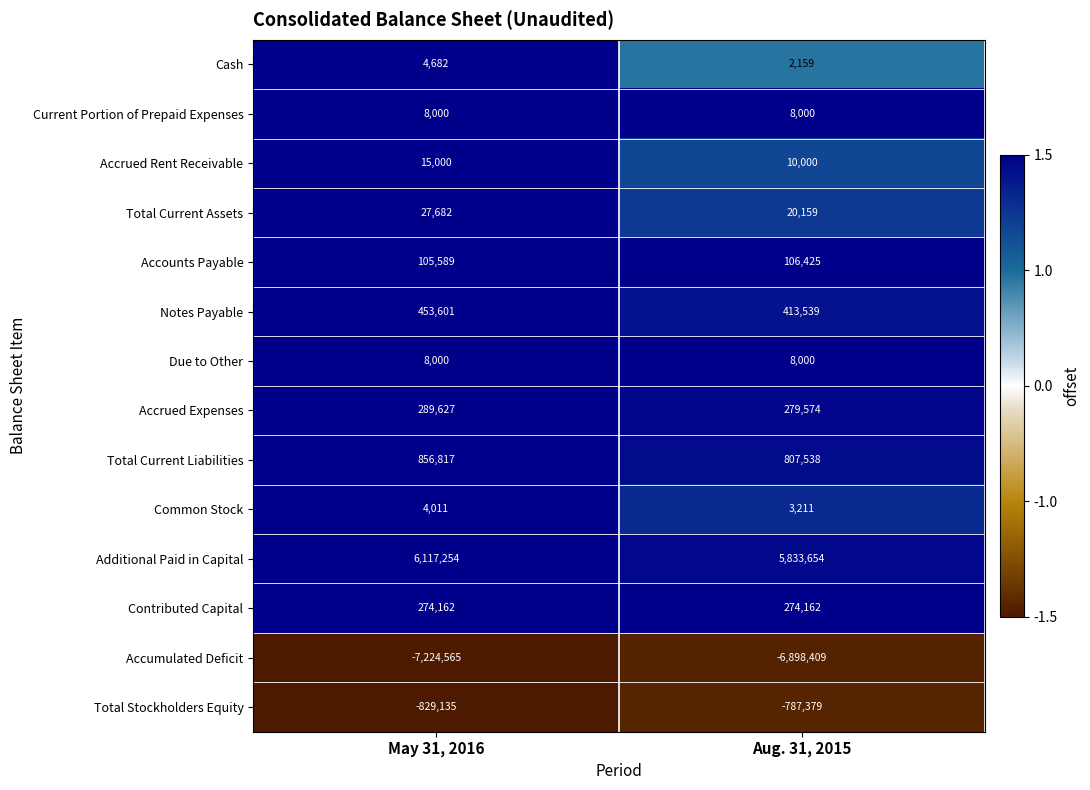

Is it true that Accrued Rent Receivable equals 15000 at May 31, 2016?

True